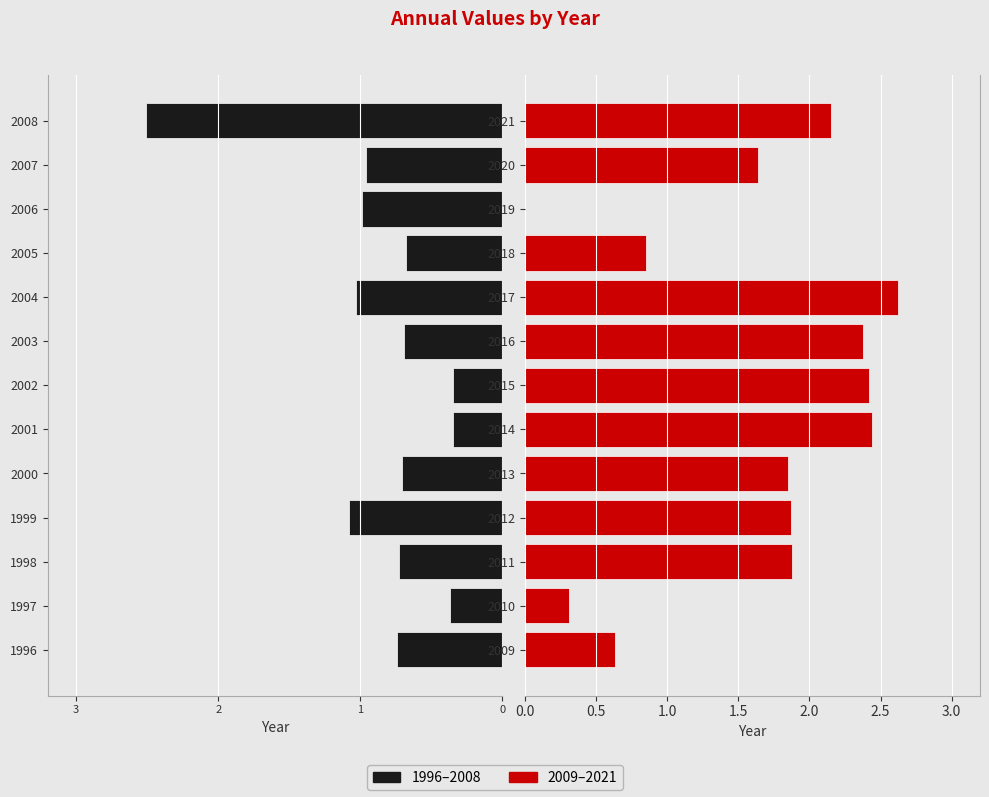

Reading left to right, transcribe all the data shown in this chart.

1996–2008: -0.7	-0.4	-0.7	-1.1	-0.7	-0.3	-0.3	-0.7	-1.0	-0.7	-1.0	-1.0	-2.5
2009–2021: 0.6	0.3	1.9	1.9	1.9	2.4	2.4	2.4	2.6	0.8	0.0	1.6	2.1